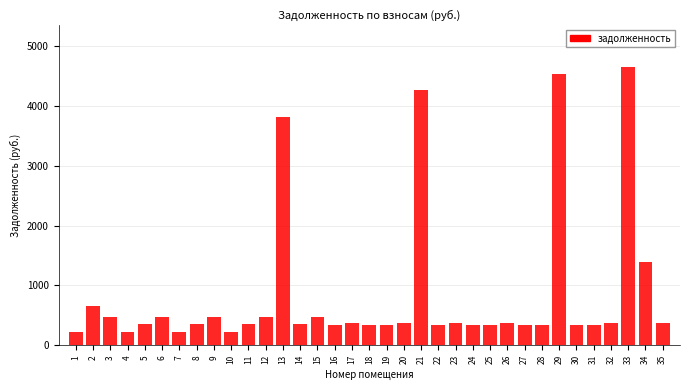

The value at 8 is 147.4. True or false?

False